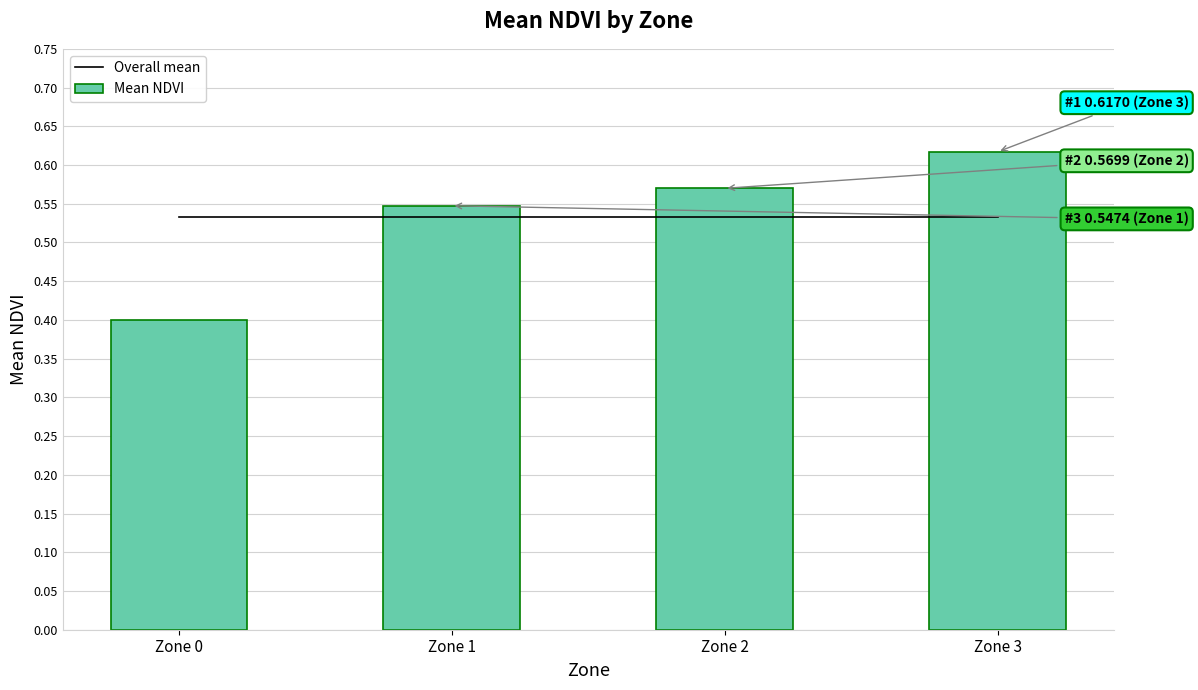

Is the value of Mean NDVI at Zone 1 greater than the value of Overall mean at Zone 3?

Yes